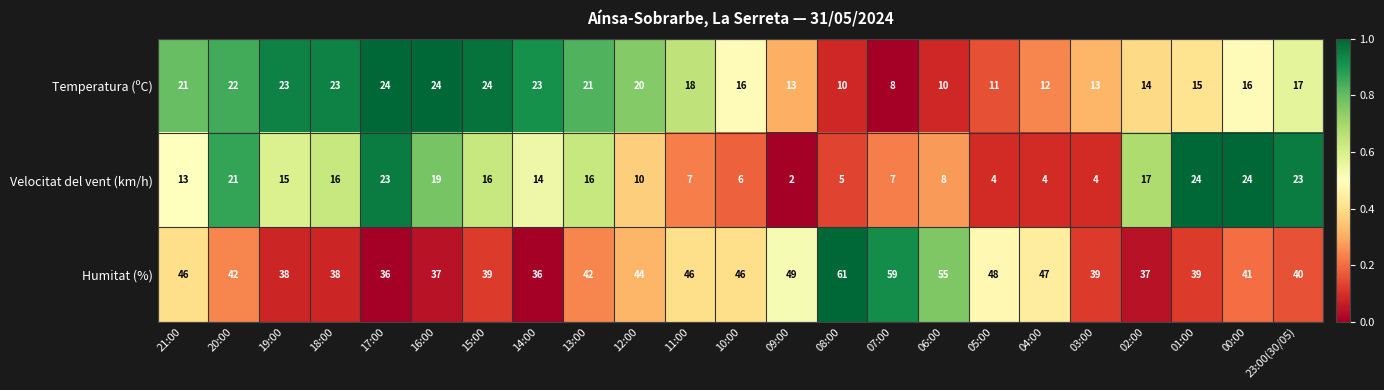

The value of Humitat (%) at 00:00 is 41. True or false?

True